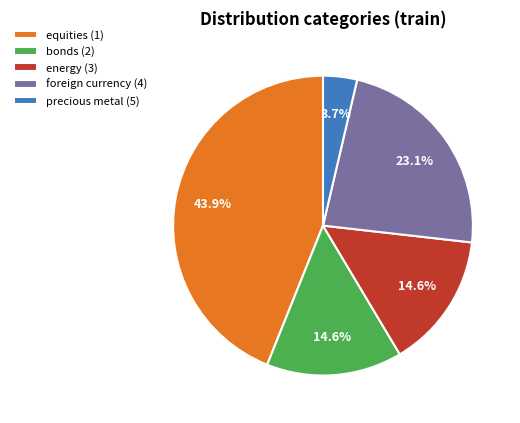

How many slices are in this pie chart?

5